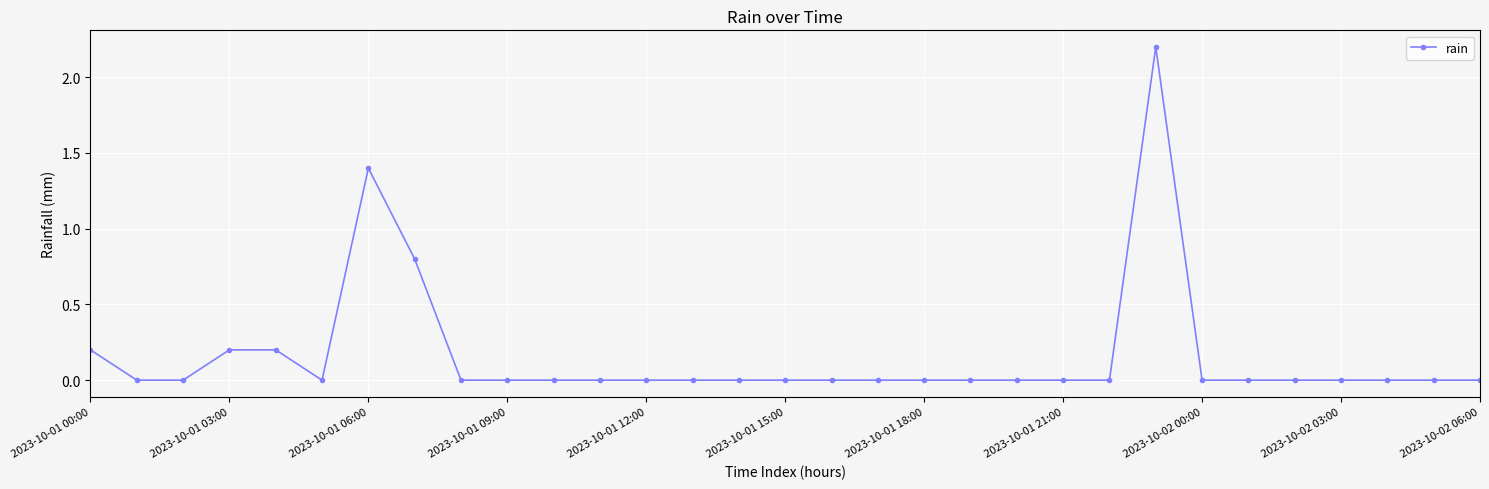

Reading left to right, extract all data points from this chart.

0.2	0.0	0.0	0.2	0.2	0.0	1.4	0.8	0.0	0.0	0.0	0.0	0.0	0.0	0.0	0.0	0.0	0.0	0.0	0.0	0.0	0.0	0.0	2.2	0.0	0.0	0.0	0.0	0.0	0.0	0.0